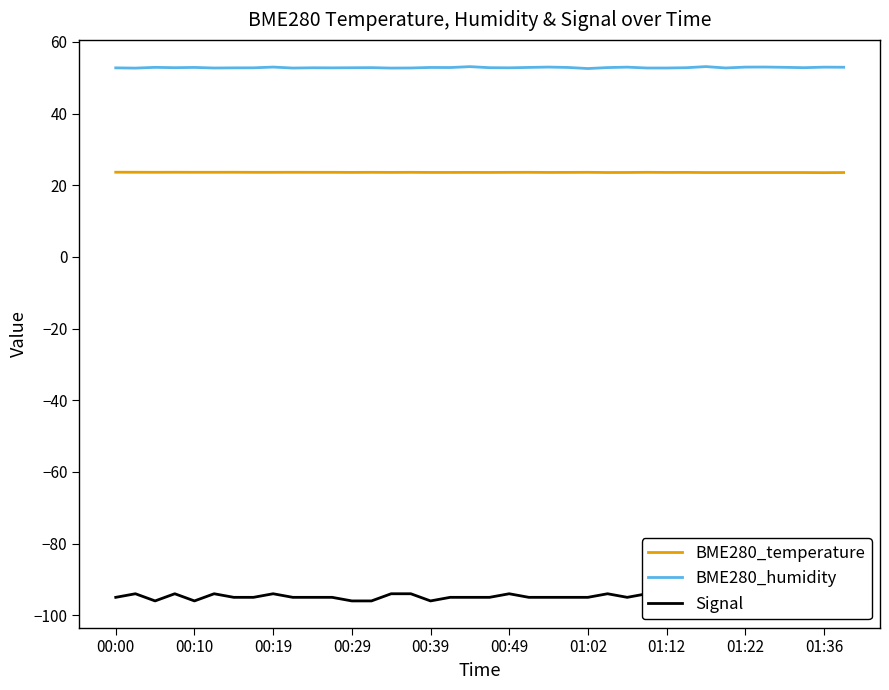

What is the difference between the maximum and minimum values in the Signal series?

2.0